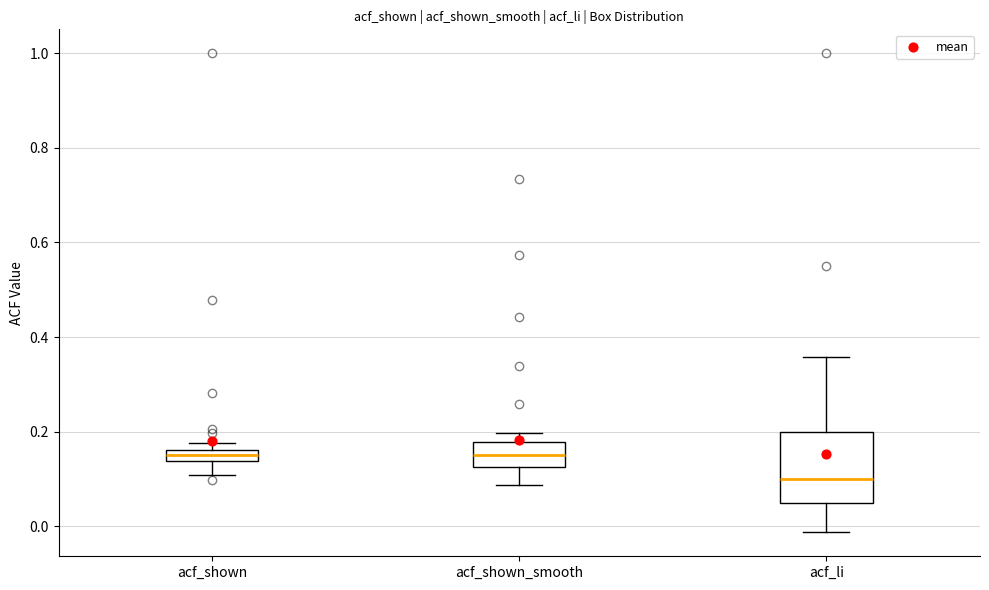

Which box is the tallest, from its lower edge to its upper edge?

acf_li